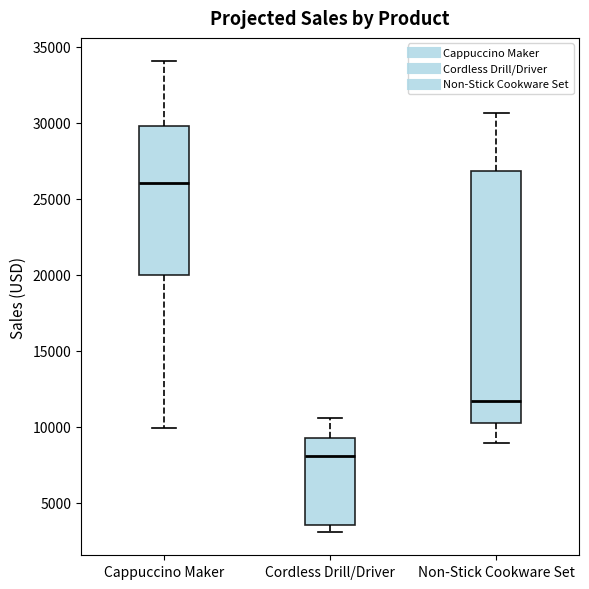

Where is the upper edge of the box for Cordless Drill/Driver on the y-axis? The values are not printed on the chart, so give them approximately, as read against the axis.

9500